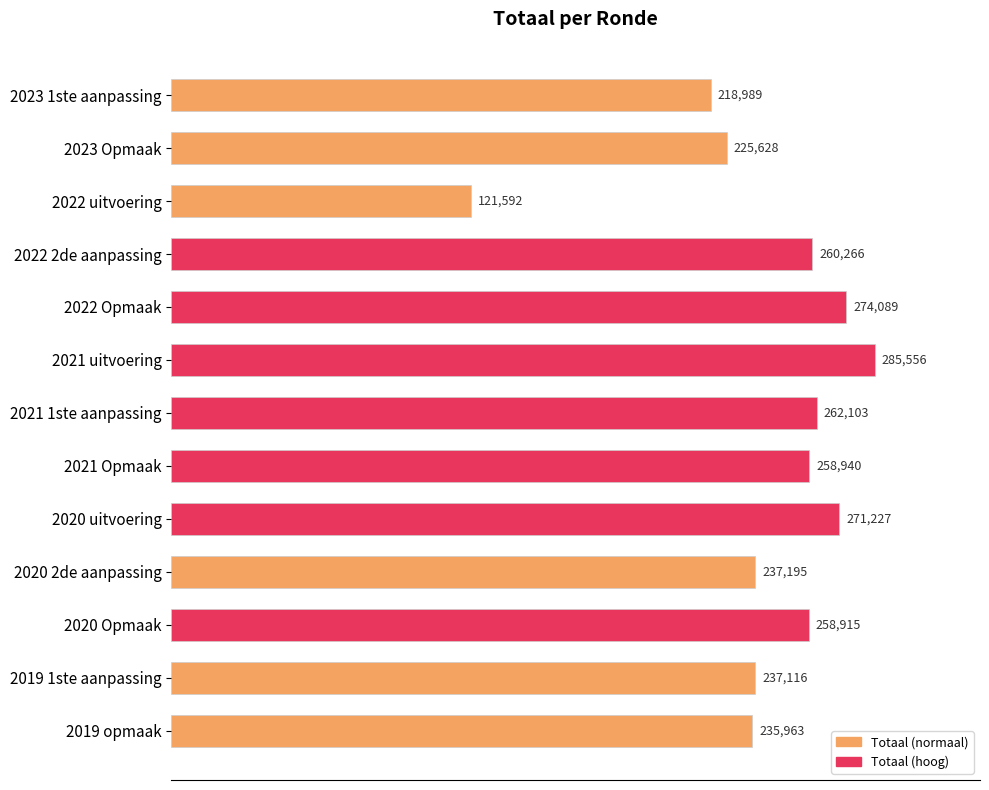

Reading top to bottom, extract all data points from this chart.

218989	225628	121592	260266	274089	285556	262103	258940	271227	237195	258915	237116	235963